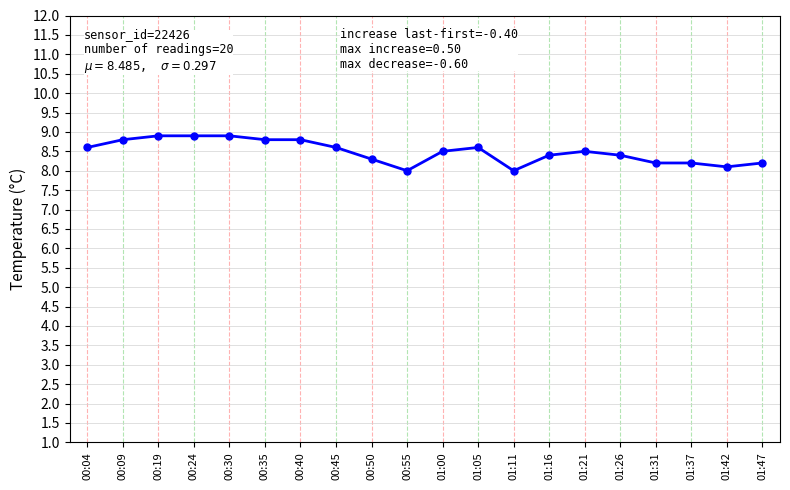

Reading left to right, extract all data points from this chart.

00:04=8.6	00:09=8.8	00:19=8.9	00:24=8.9	00:30=8.9	00:35=8.8	00:40=8.8	00:45=8.6	00:50=8.3	00:55=8.0	01:00=8.5	01:05=8.6	01:11=8.0	01:16=8.4	01:21=8.5	01:26=8.4	01:31=8.2	01:37=8.2	01:42=8.1	01:47=8.2